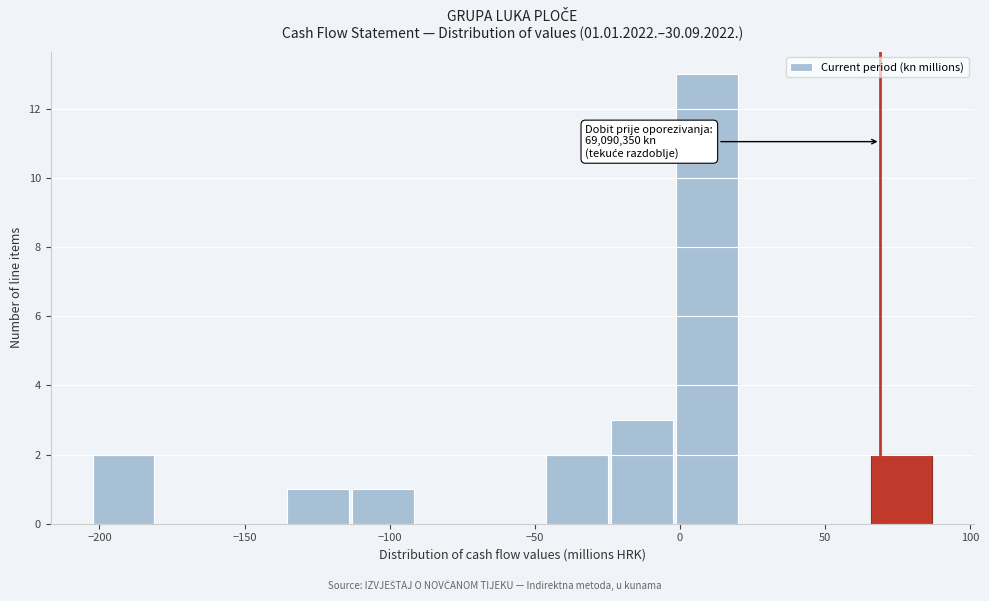

Over which range of the x-axis is the bar tallest?

0 to 20